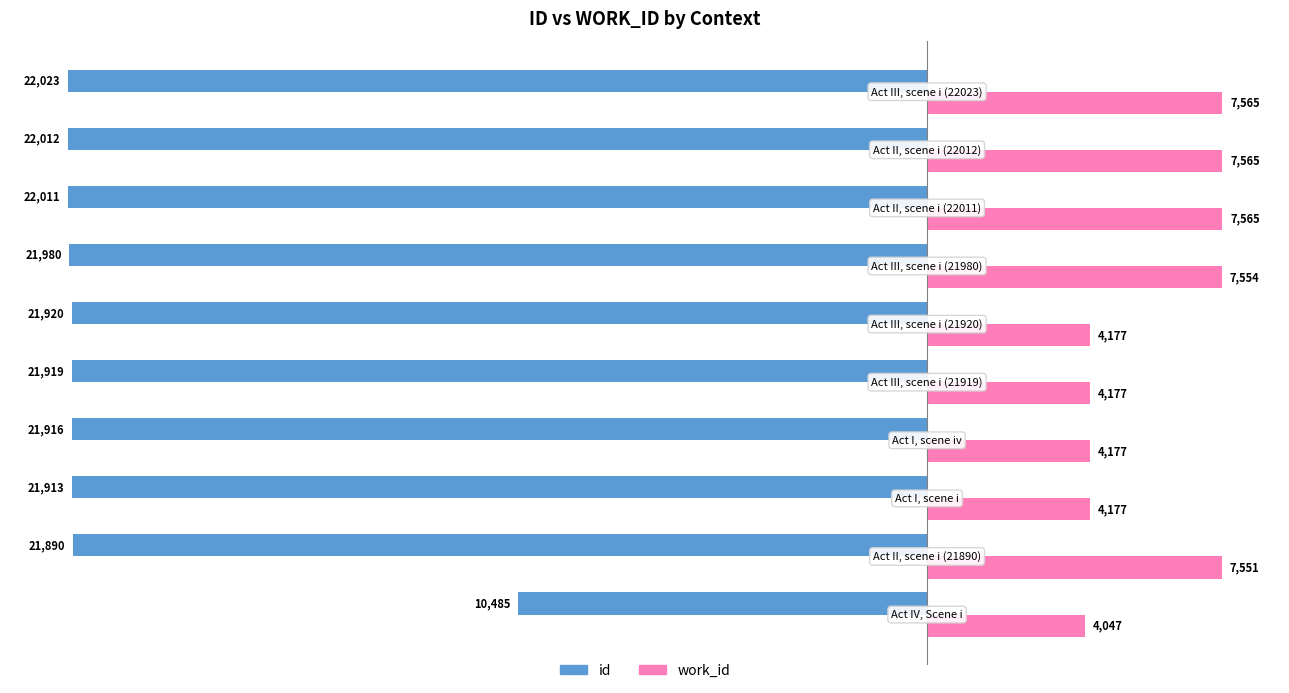

Which series has the widest spread of values?

id